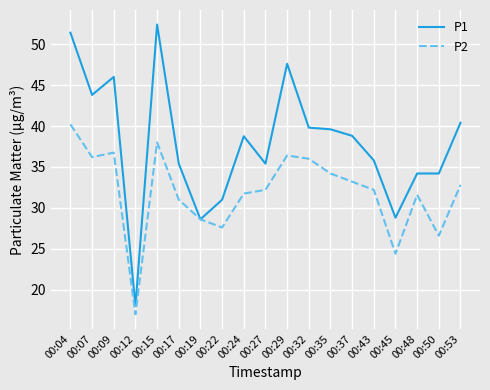

At which label does P1 first exceed 38?

00:04